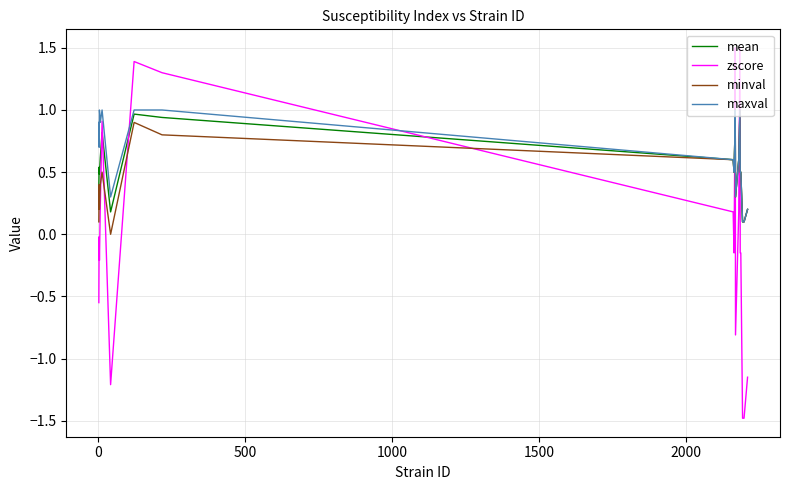

True or false: zscore and mean cross at least once.

True